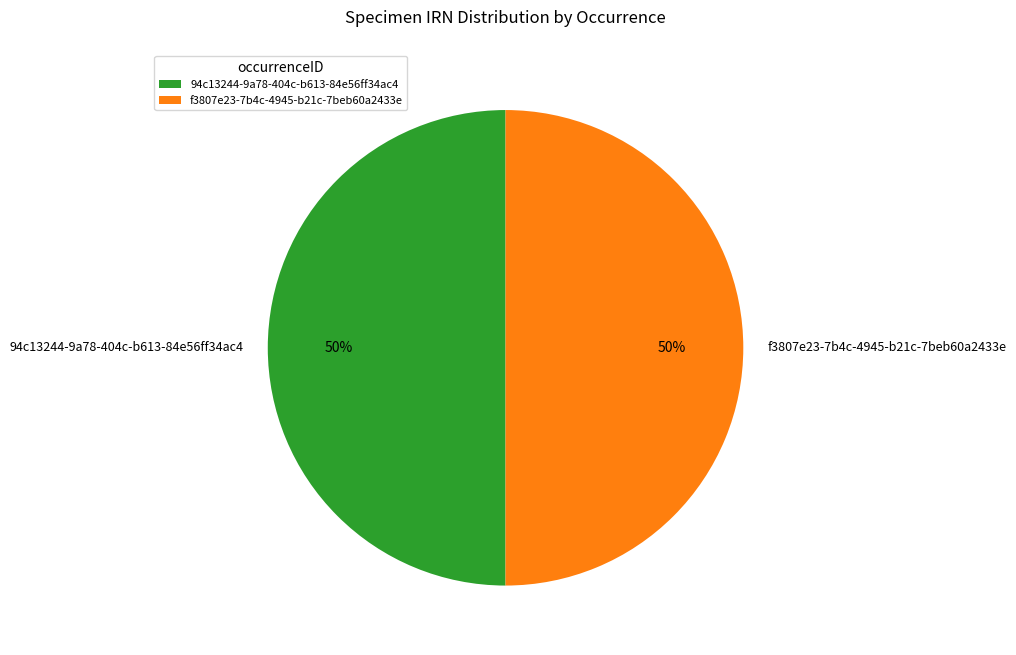

Count the number of slices in the pie.

2